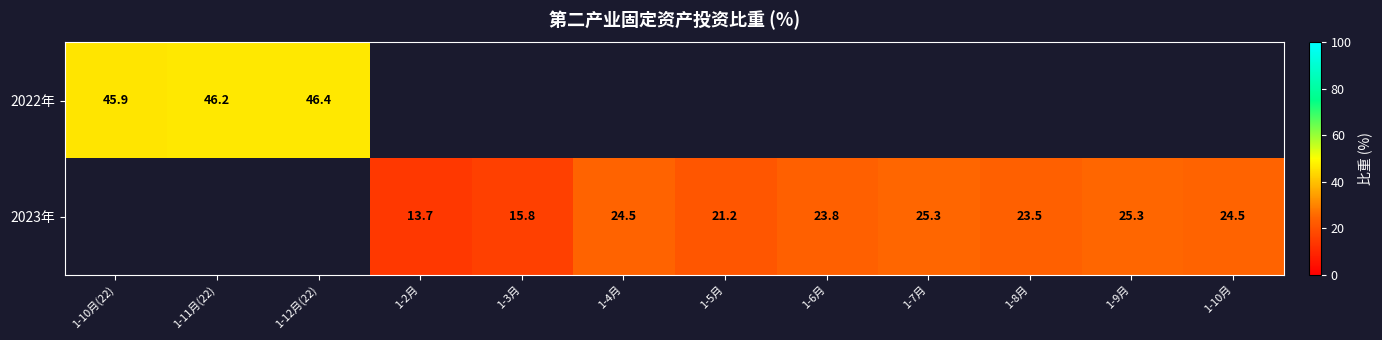

What is the sum of the 2022年 values at 1-10月(22) and 1-11月(22)?

92.1